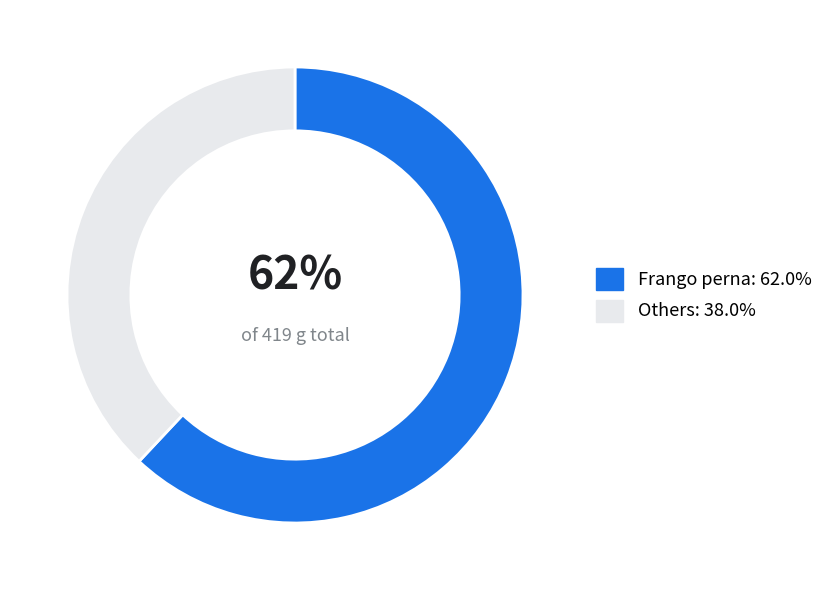

Do Others: 38.0% and Frango perna: 62.0% together represent more than half of the pie?

Yes